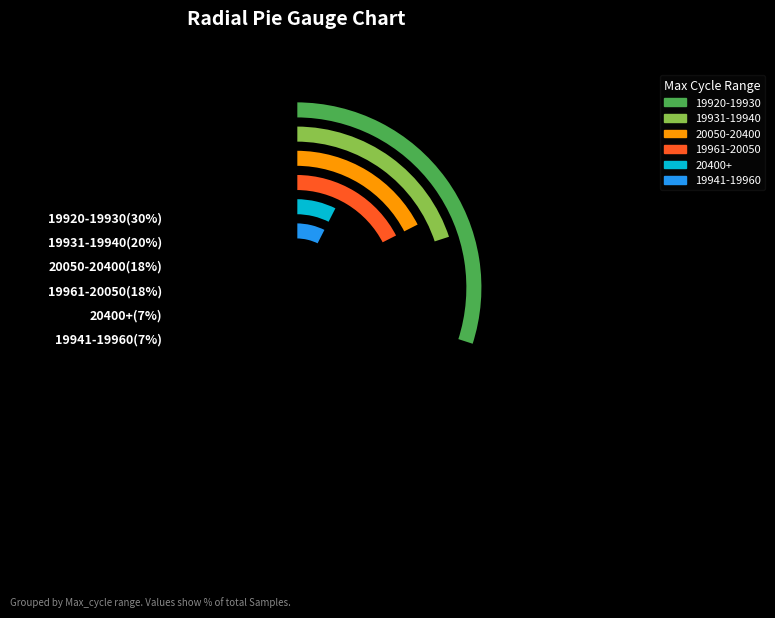

The 21458 slice represents 10% of the pie. True or false?

False